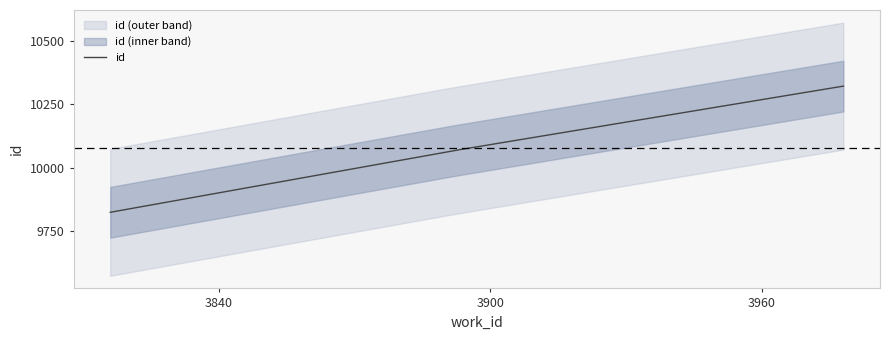

Reading right to left, list all the values displayed in this chart.

3978=10322	3892=10068	3816=9825